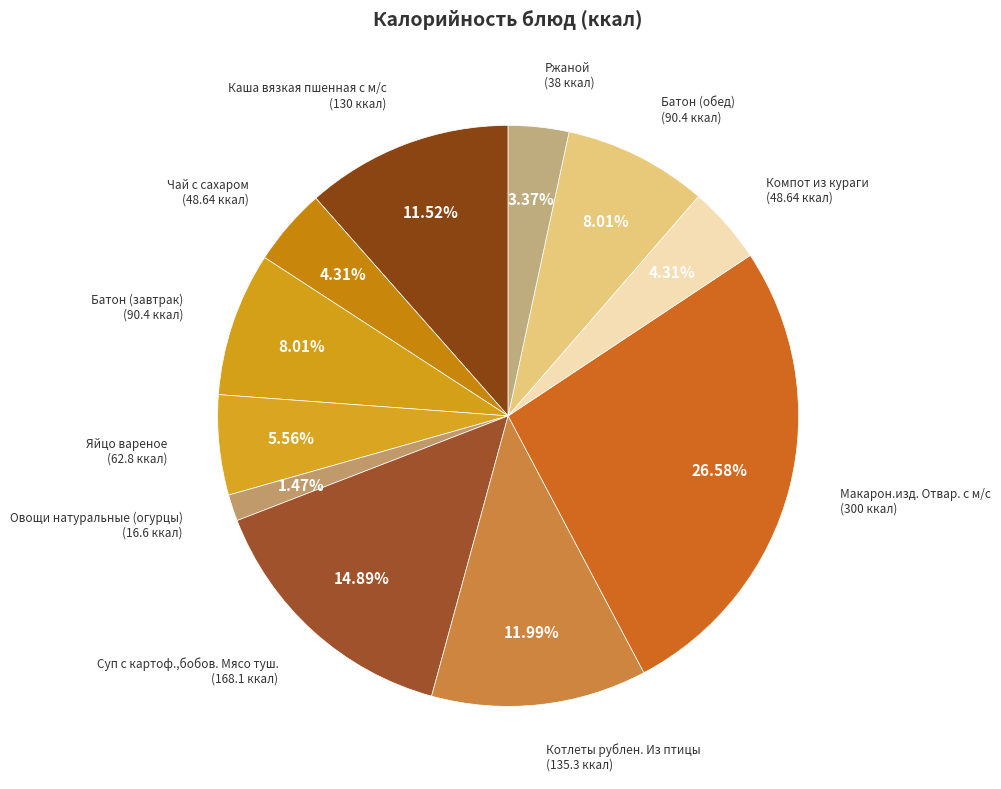

How many slices are in this pie chart?

11